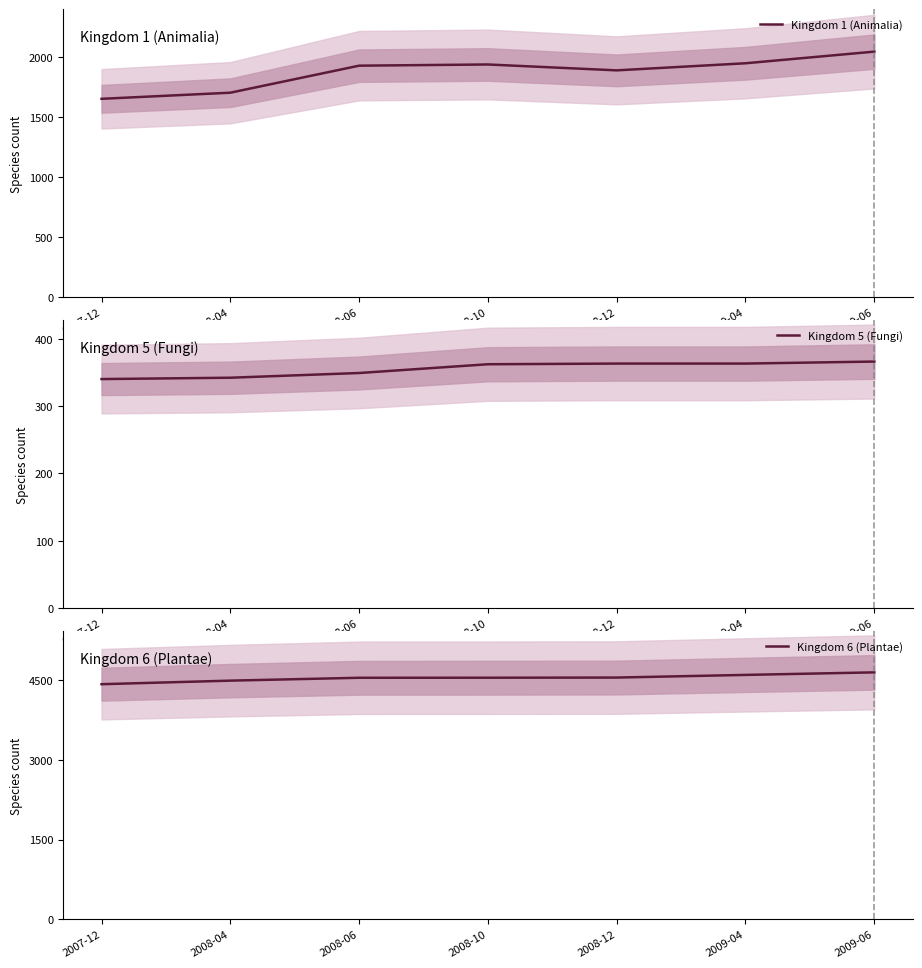

Is it true that Kingdom 5 (Fungi) equals 363 at 2008-12?

True